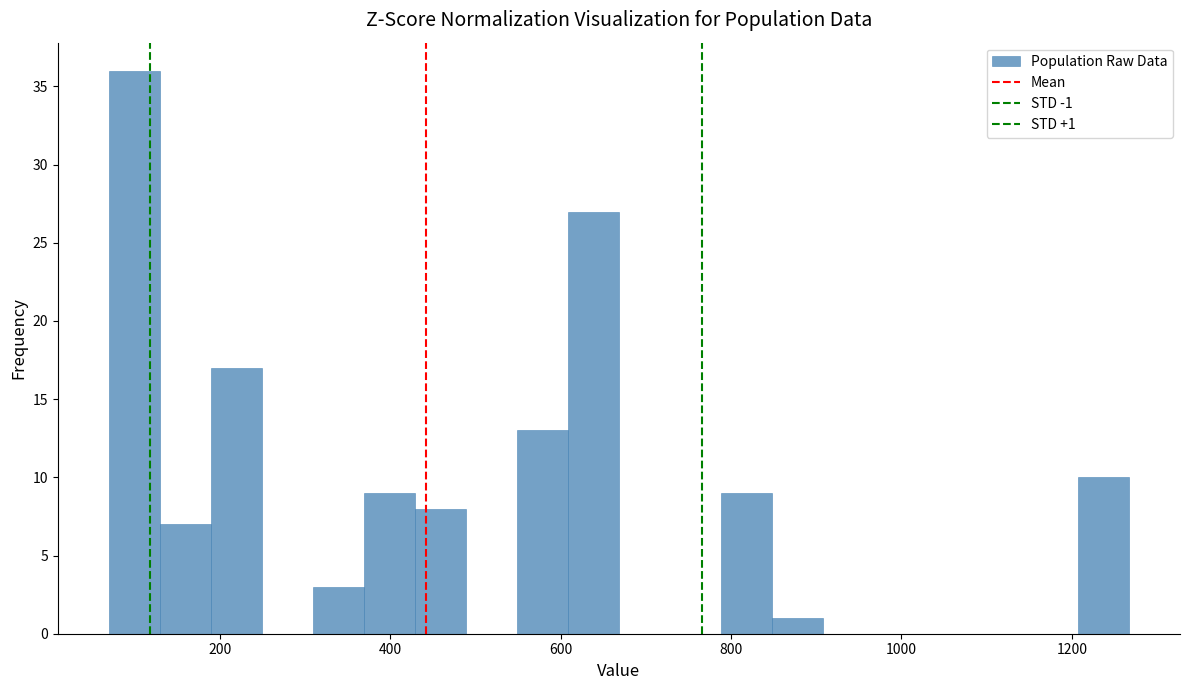

Around what value on the x-axis is the tallest bar? Give the approximate position of its centre, as read against the axis.

100